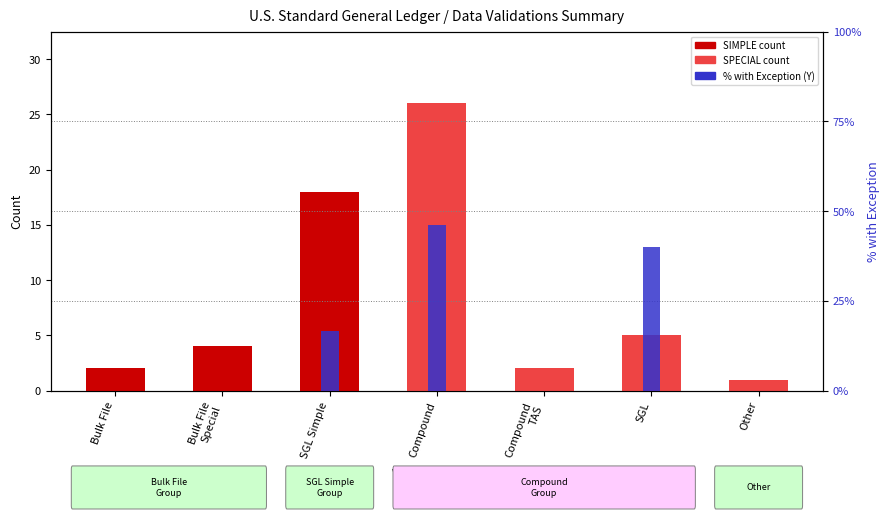

At which category is the sum across all series the highest?

Compound